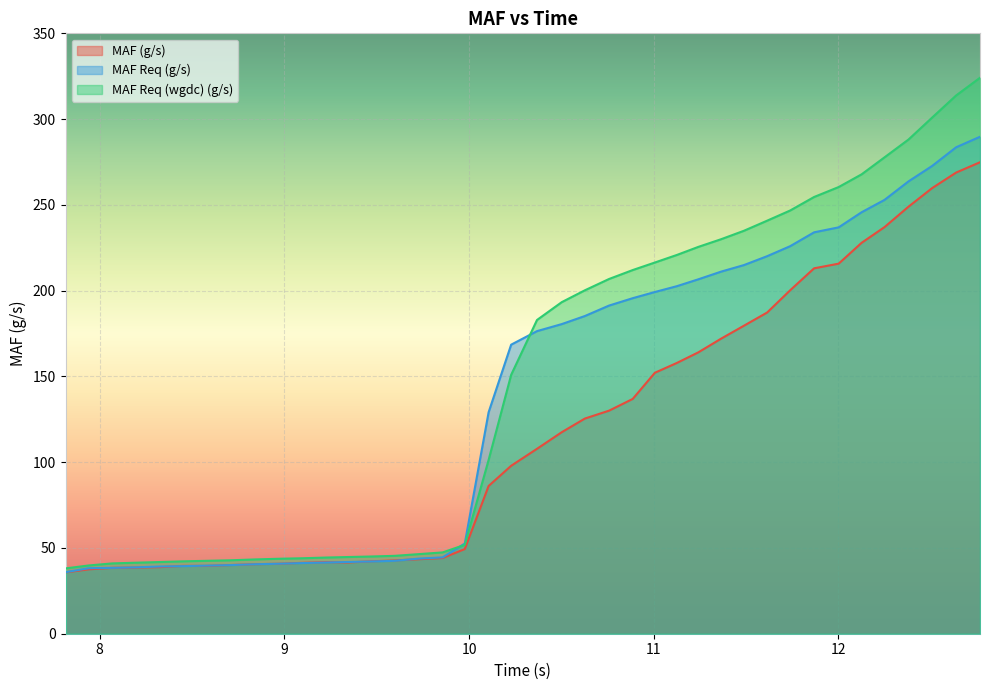

What is the greatest value displayed?

324.1